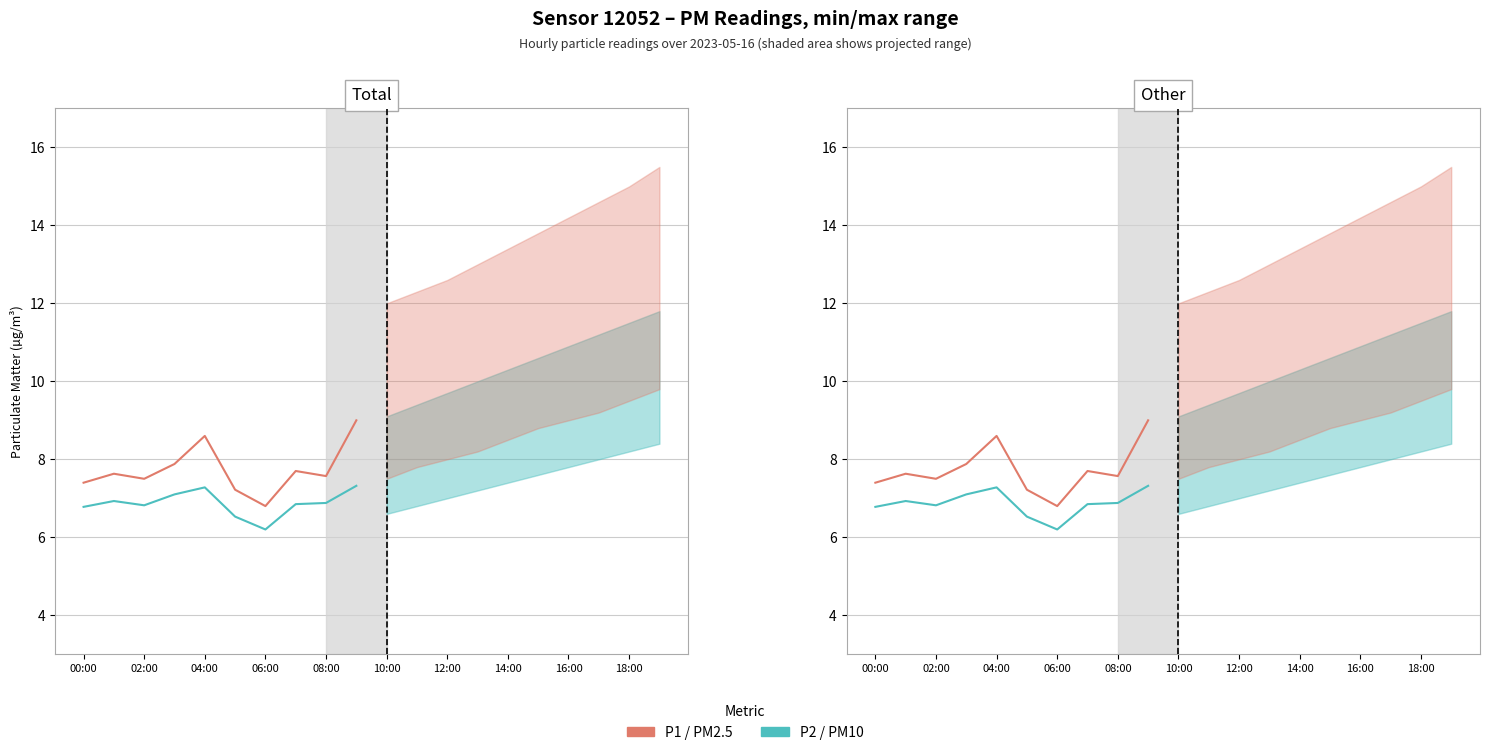

What is the difference between the second highest and second lowest values in the P1 (PM2.5) series?

1.4